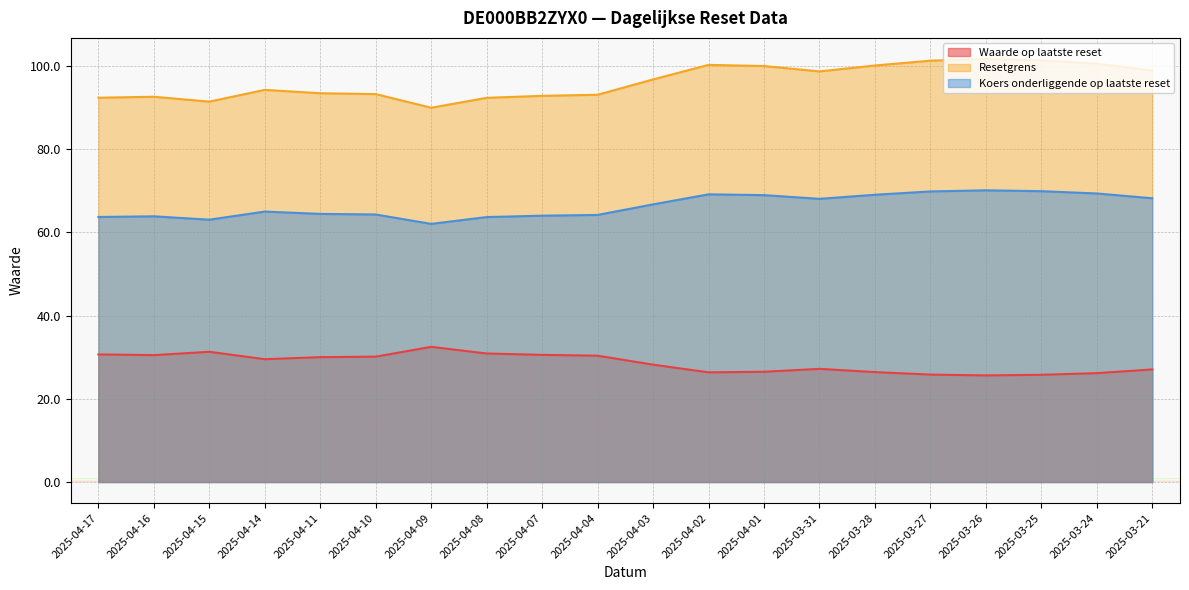

At which category is the sum across all series the highest?

2025-03-26